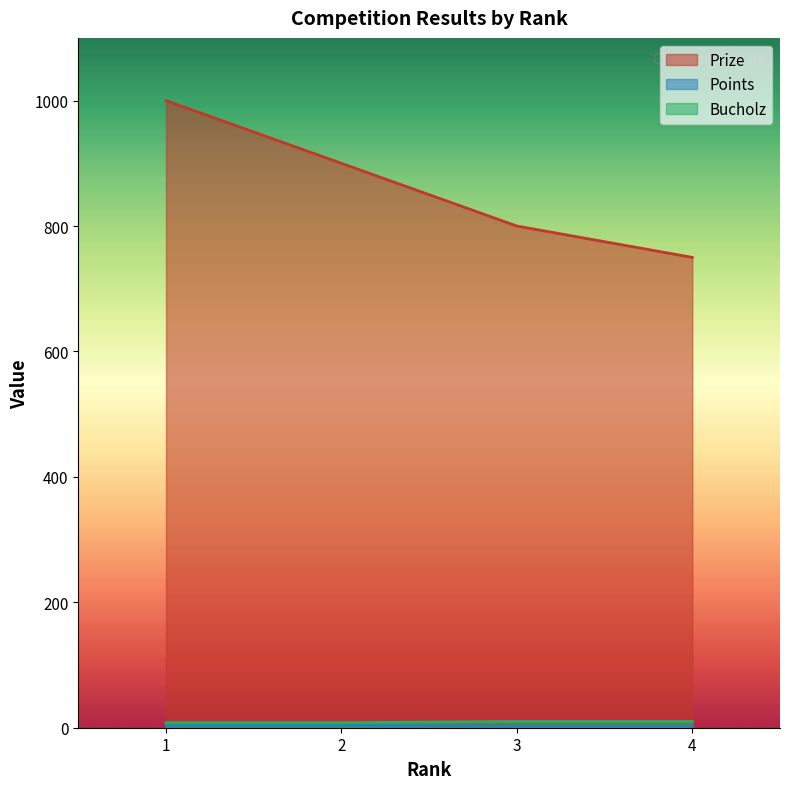

Which label corresponds to the smallest value in the chart?

3